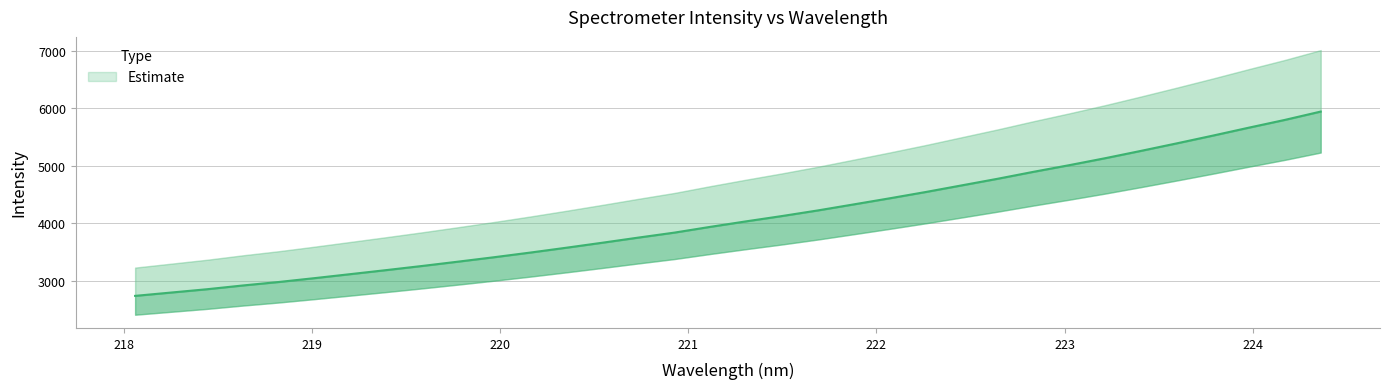

What is the greatest value displayed?

5945.7